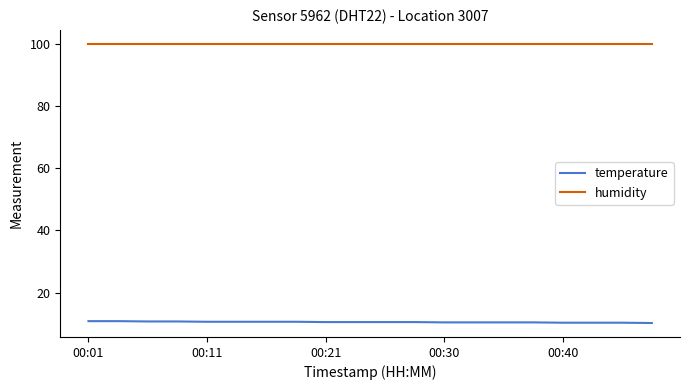

Count the temperature values in the range 10 to 11.

20